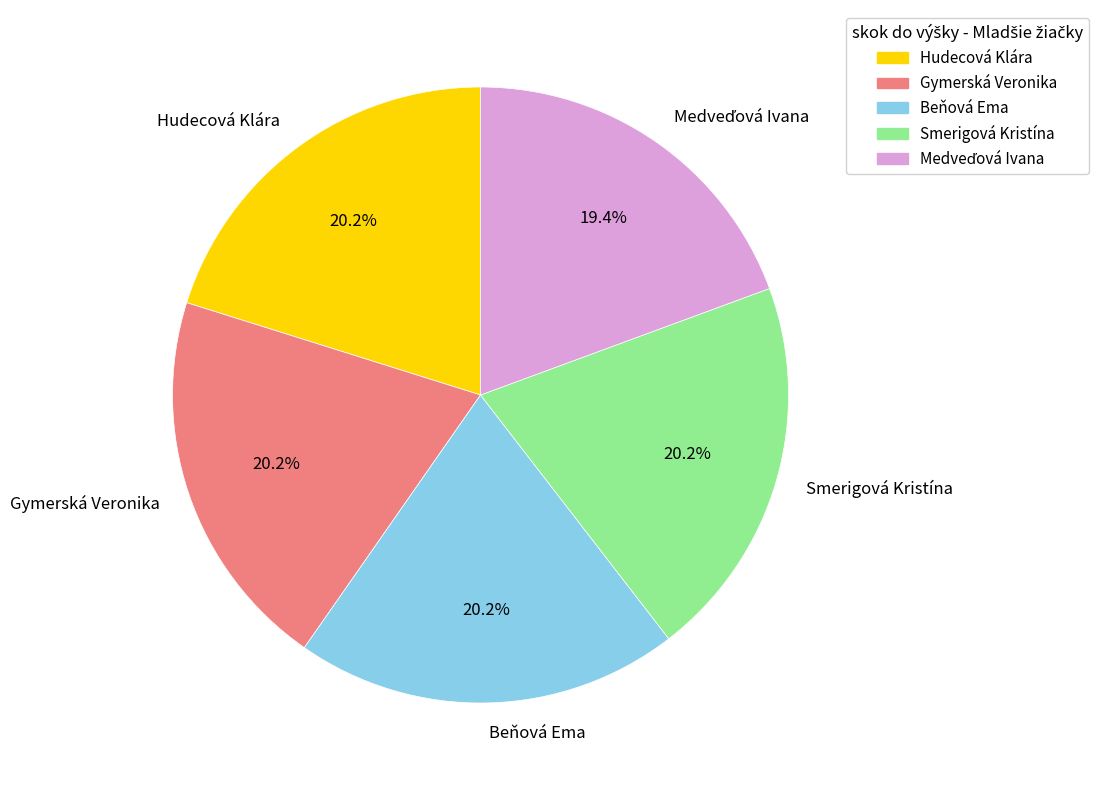

Does Hudecová Klára account for over 50% of the chart?

No